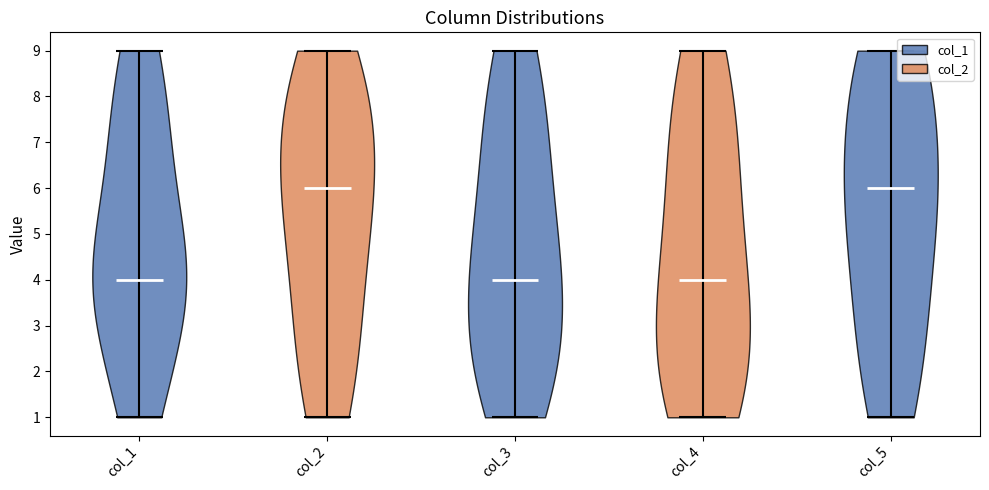

Where does the median line of the violin for col_5 sit on the y-axis? The values are not printed on the chart, so give them approximately, as read against the axis.

6